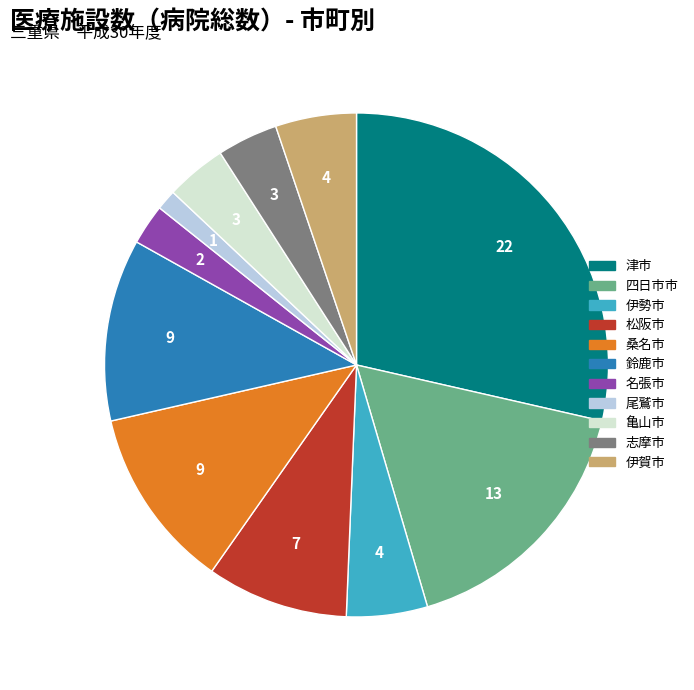

Does 志摩市 account for over 50% of the chart?

No